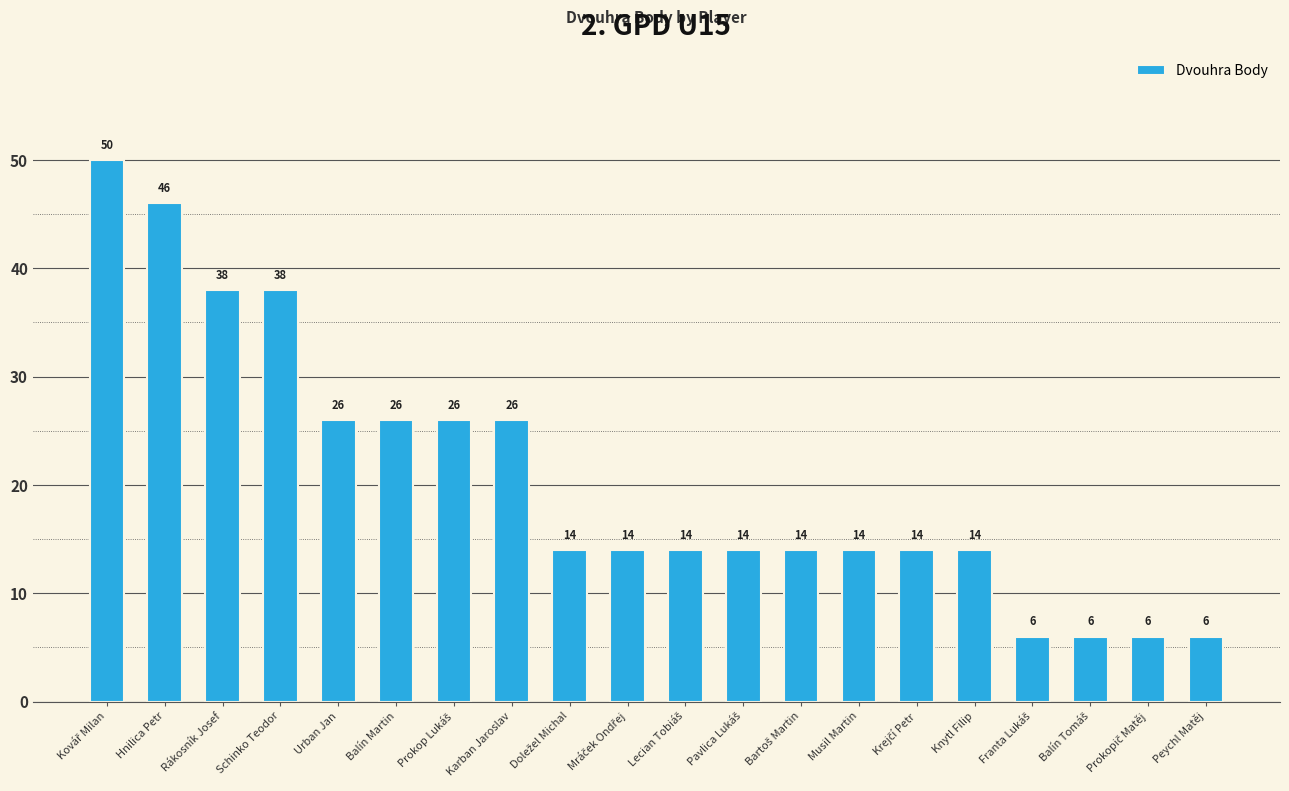

The chart shows a value of 14 at Musil Martin. True or false?

True